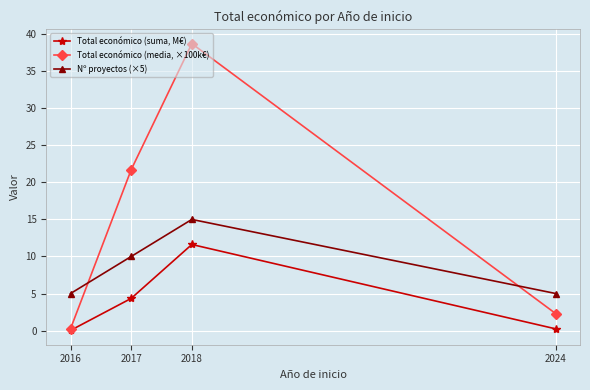

How many values in the Total económico (media, ×100k€) series are below 21?

2